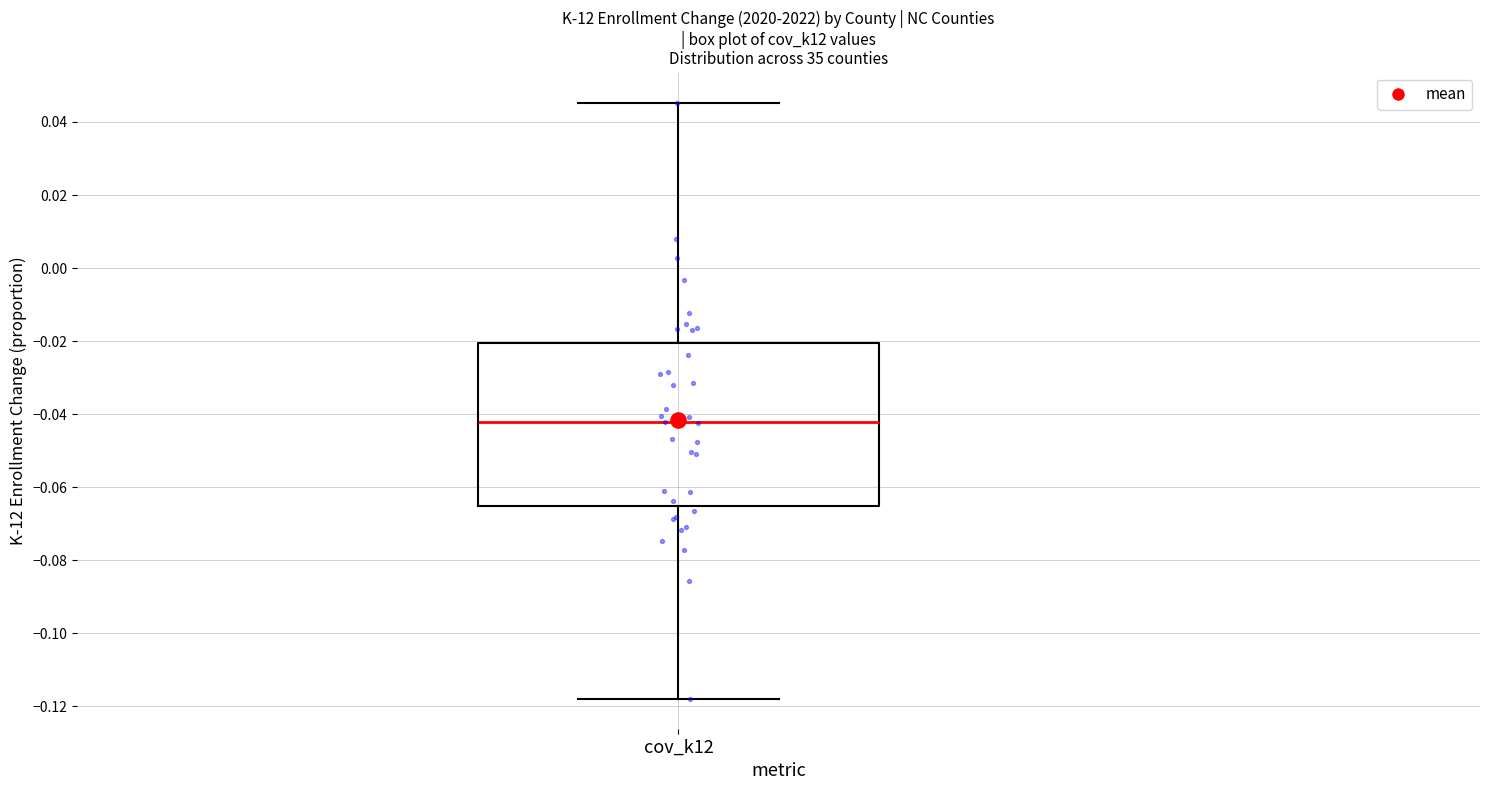

Where does the lower whisker of the box for cov_k12 end on the y-axis? The values are not printed on the chart, so give them approximately, as read against the axis.

-0.118